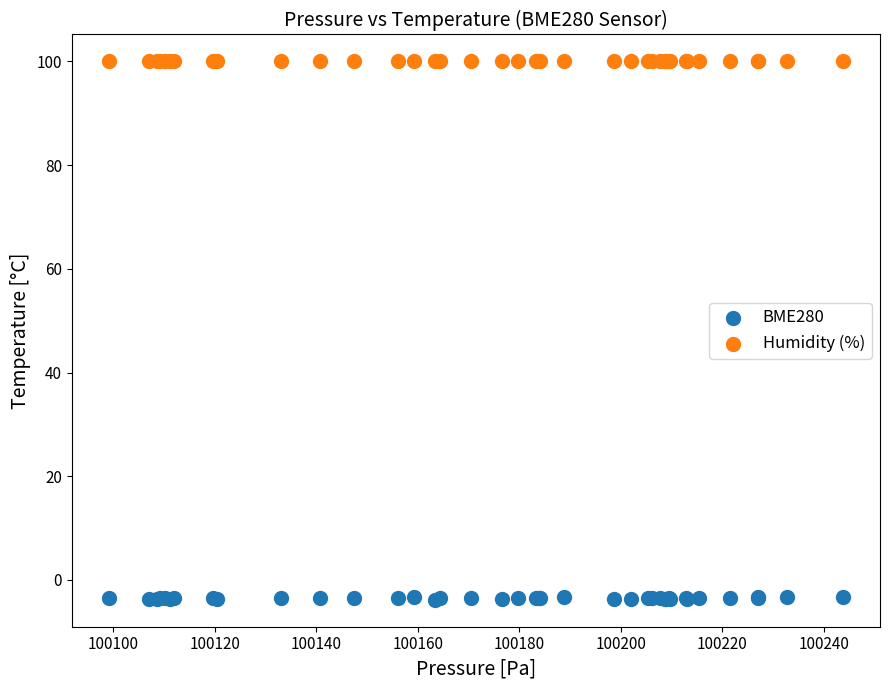

Which series reaches the maximum Y coordinate?

Humidity (%)